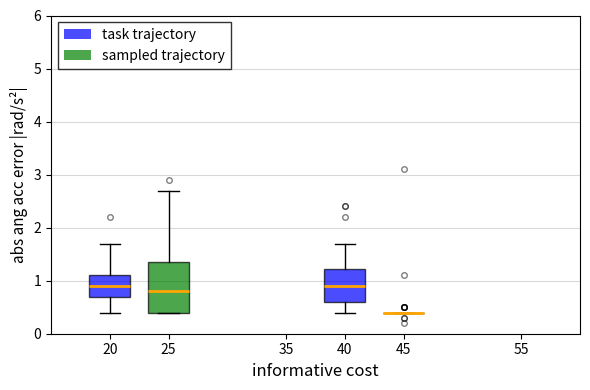

Comparing the boxes themselves (not the whiskers), which one is the tallest?

20 (sampled trajectory)